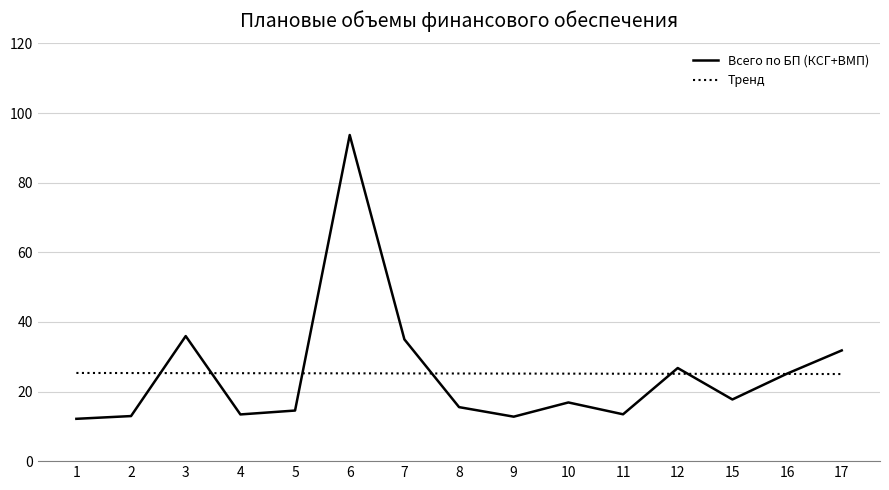

True or false: Всего по БП (КСГ+ВМП) and Тренд intersect in this chart.

True